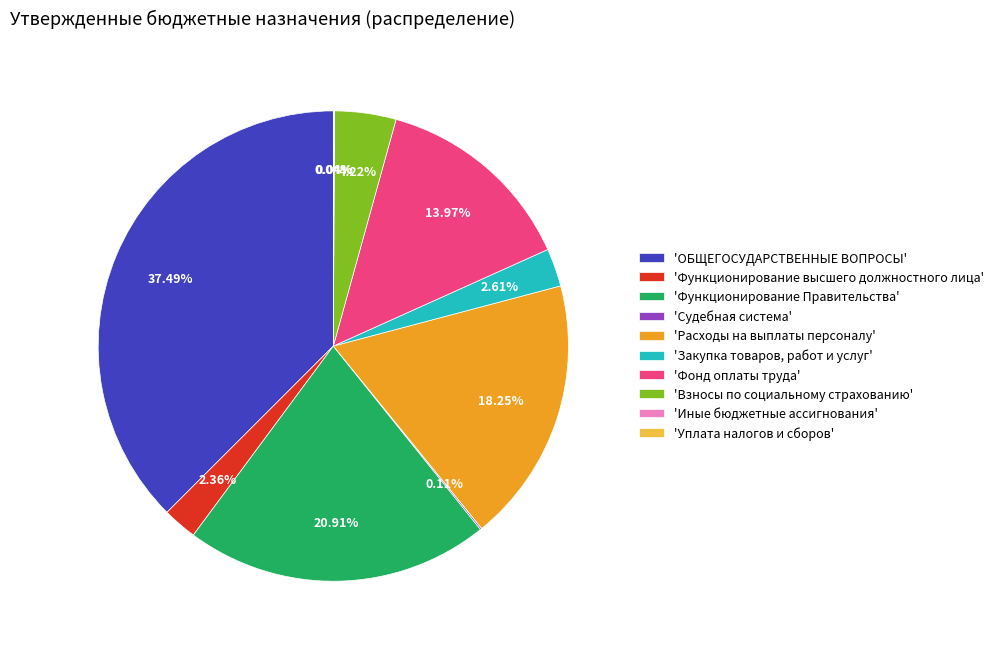

Is there a majority slice in this chart?

No